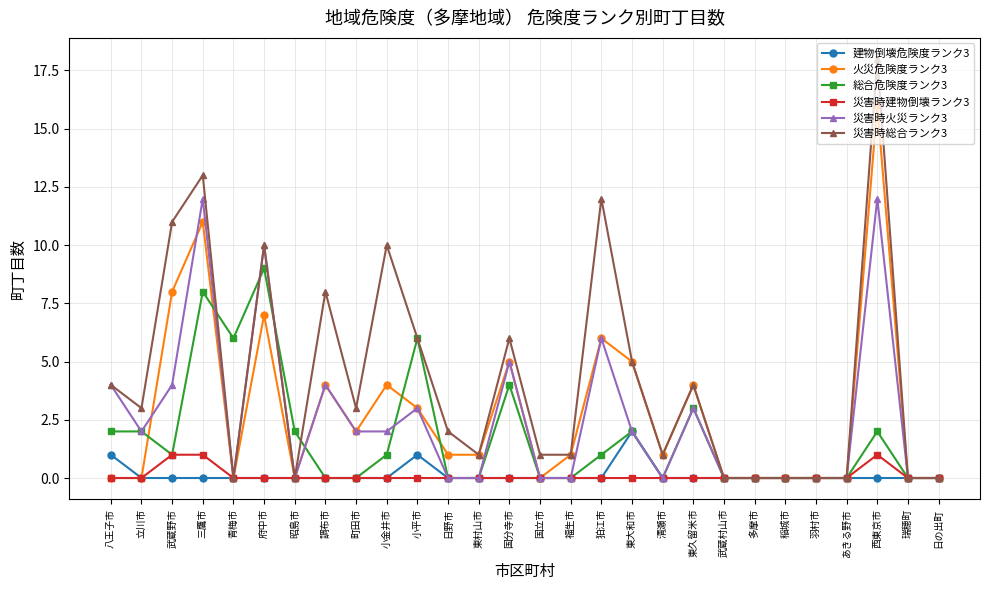

Which series has the largest range (max minus min)?

災害時総合ランク3